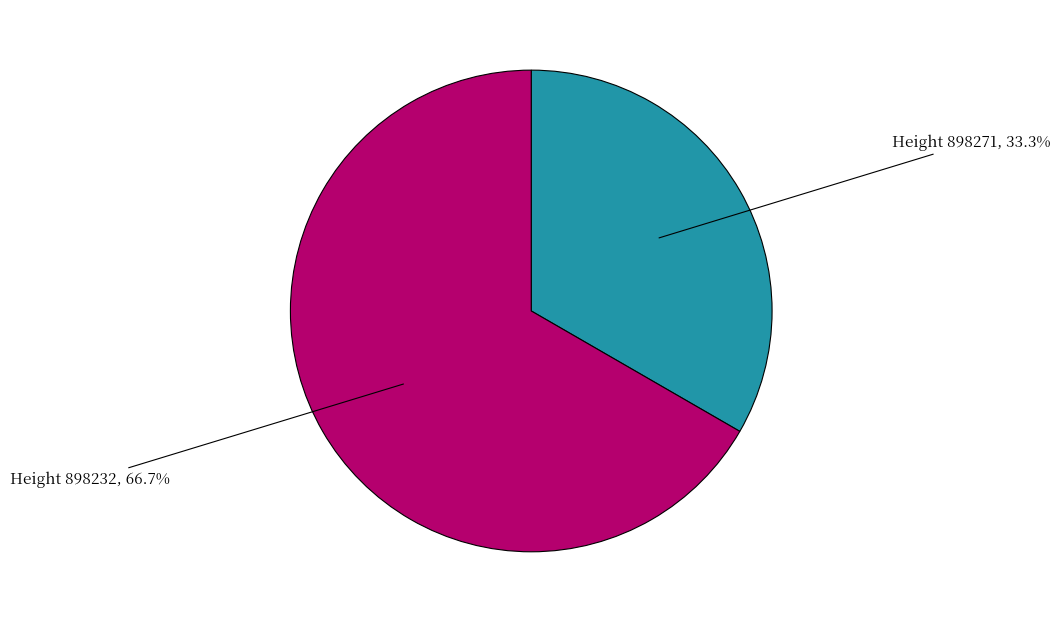

What percentage do Height 898232, 66.7% and Height 898271, 33.3% together represent?

100.0%